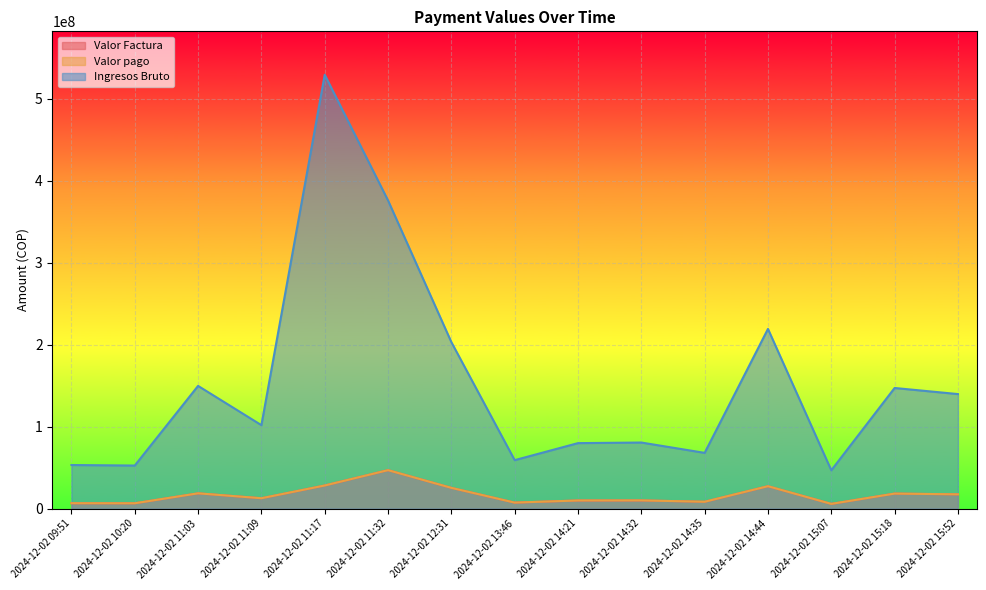

True or false: Valor Factura and Valor pago cross at least once.

False